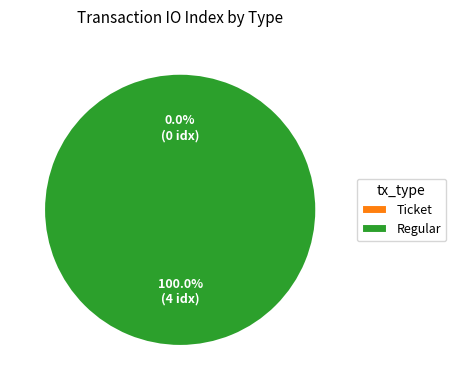

What portion of the pie excludes Ticket?

100.0%